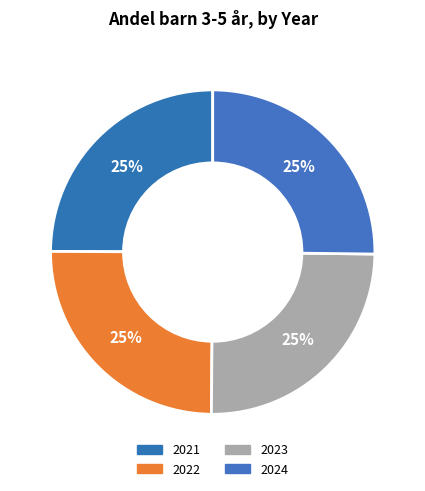

Approximately how many times larger is the value at 2021 compared to 2022?

1.0